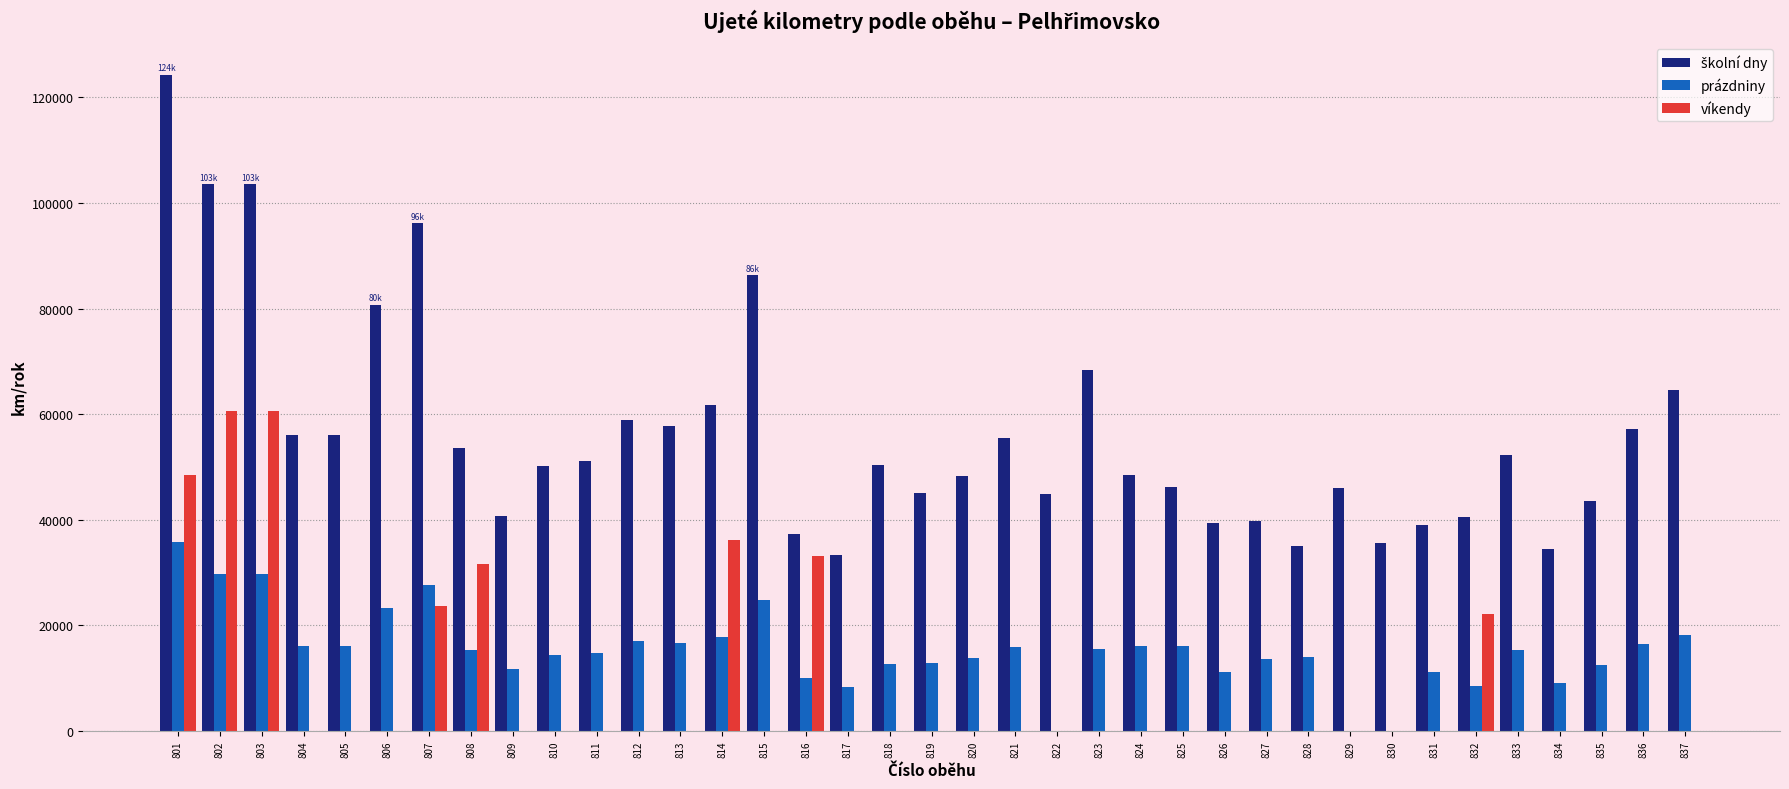

What is the total value across all series at 814?

115632.0